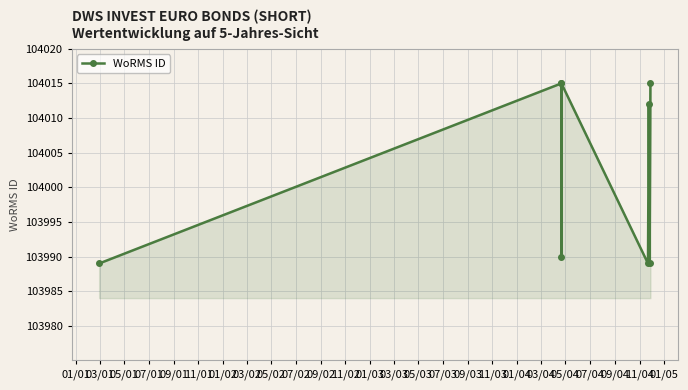

How many data points are less than 104012?

4